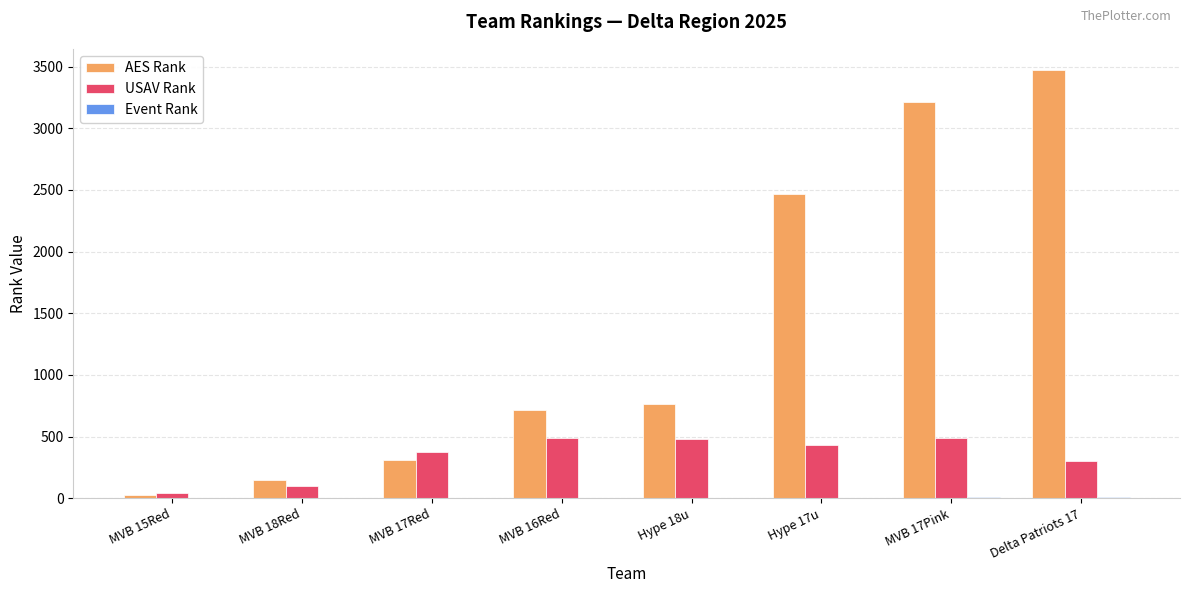

Between Hype 18u and MVB 17Pink, which series saw the biggest shift?

AES Rank